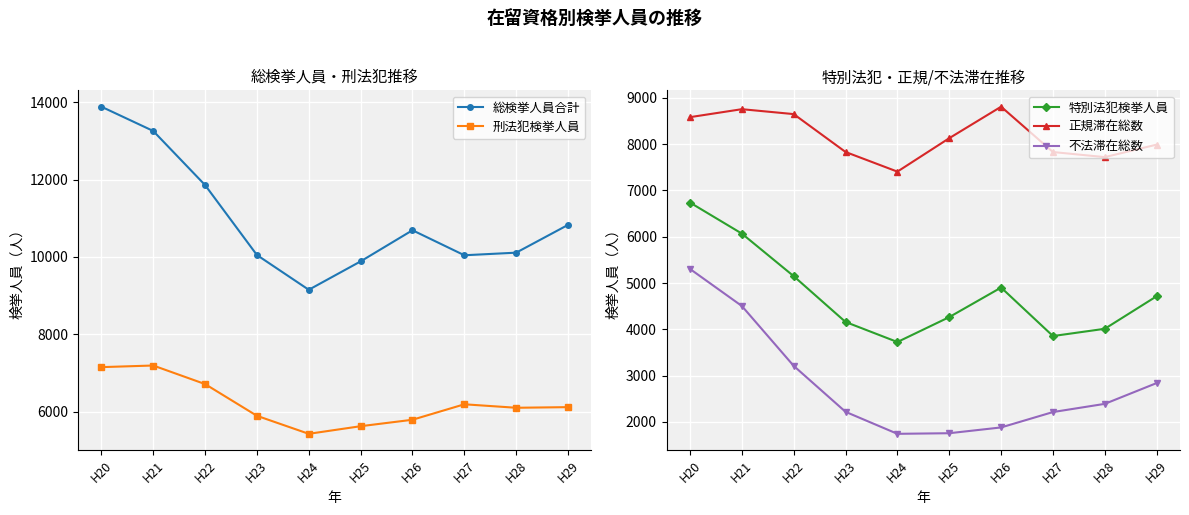

Between H20 and H29, which series saw the biggest shift?

総検挙人員合計